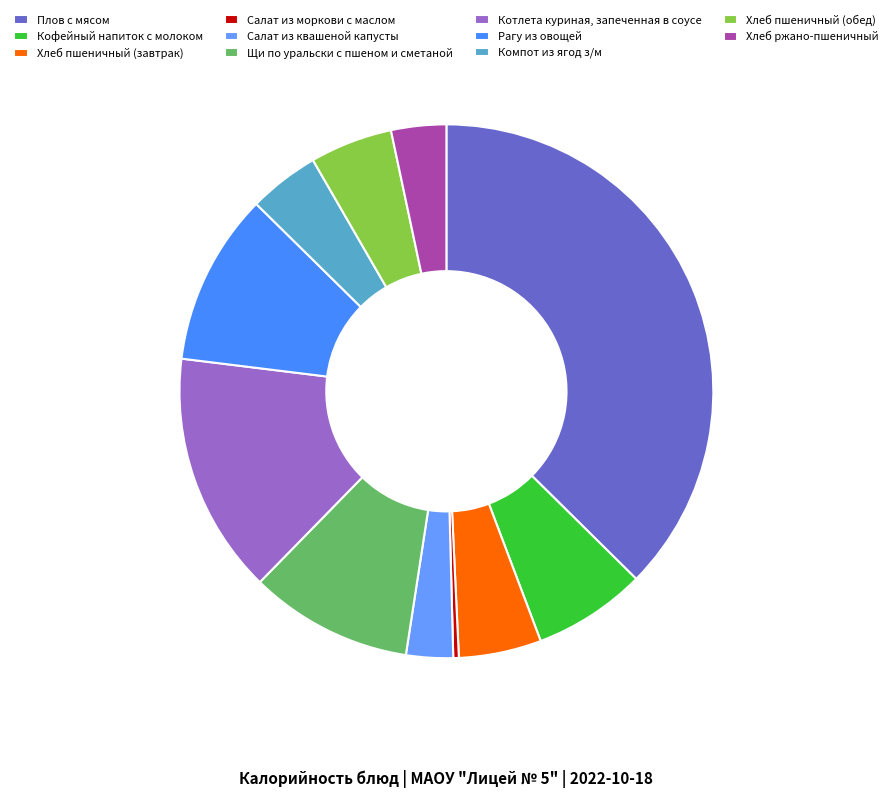

Does Хлеб пшеничный (завтрак) account for over 50% of the chart?

No